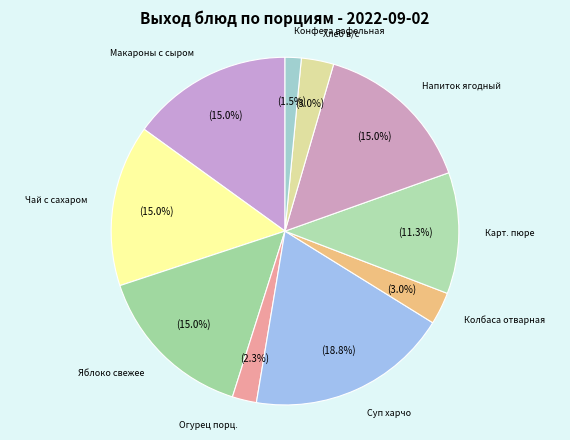

What is the smallest slice in the pie chart?

Конфета вафельная